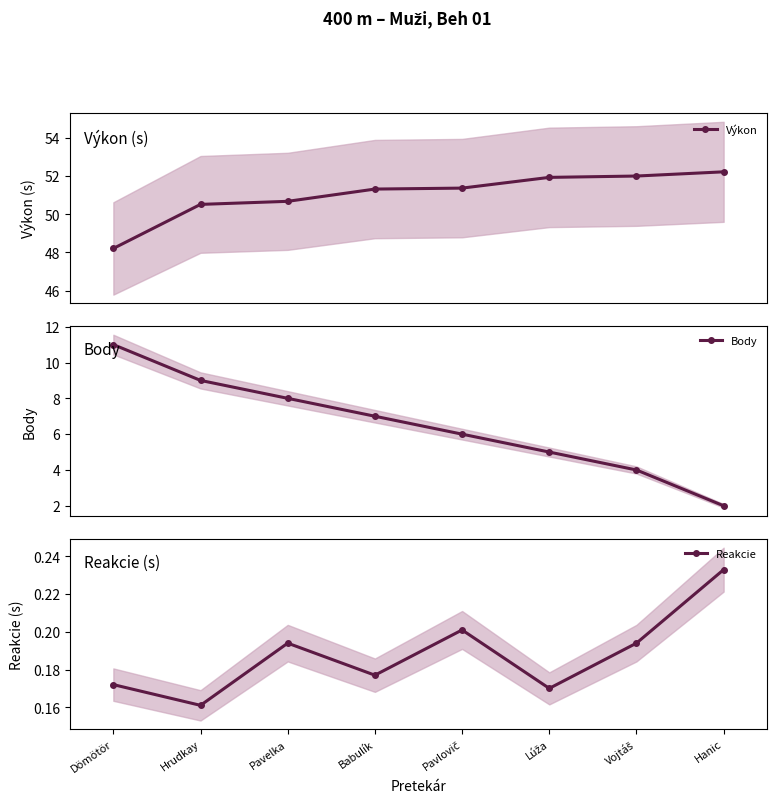

Does the chart have visible grid lines?

No